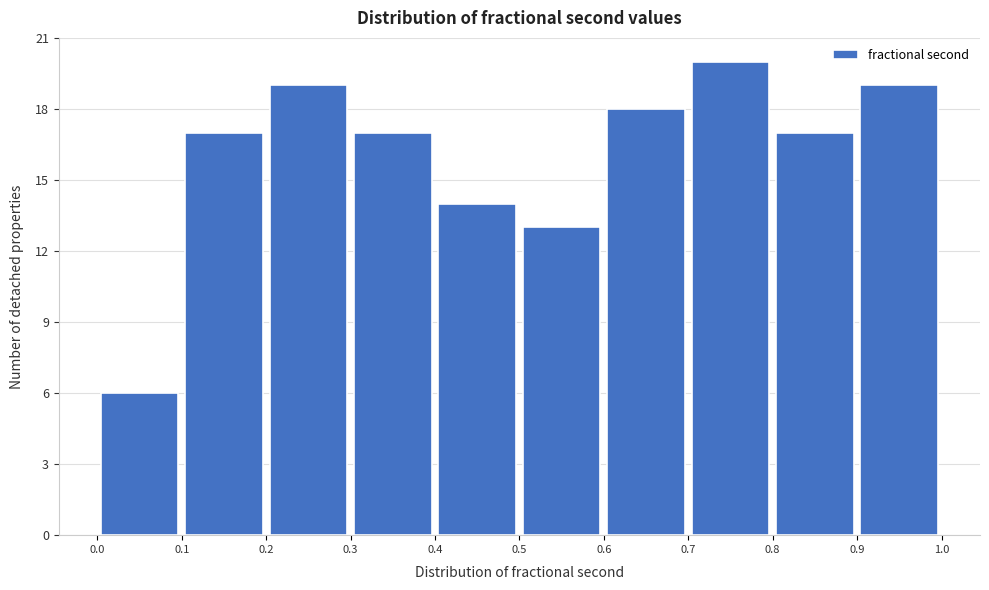

Which range on the x-axis has the tallest bar?

0.7 to 0.8